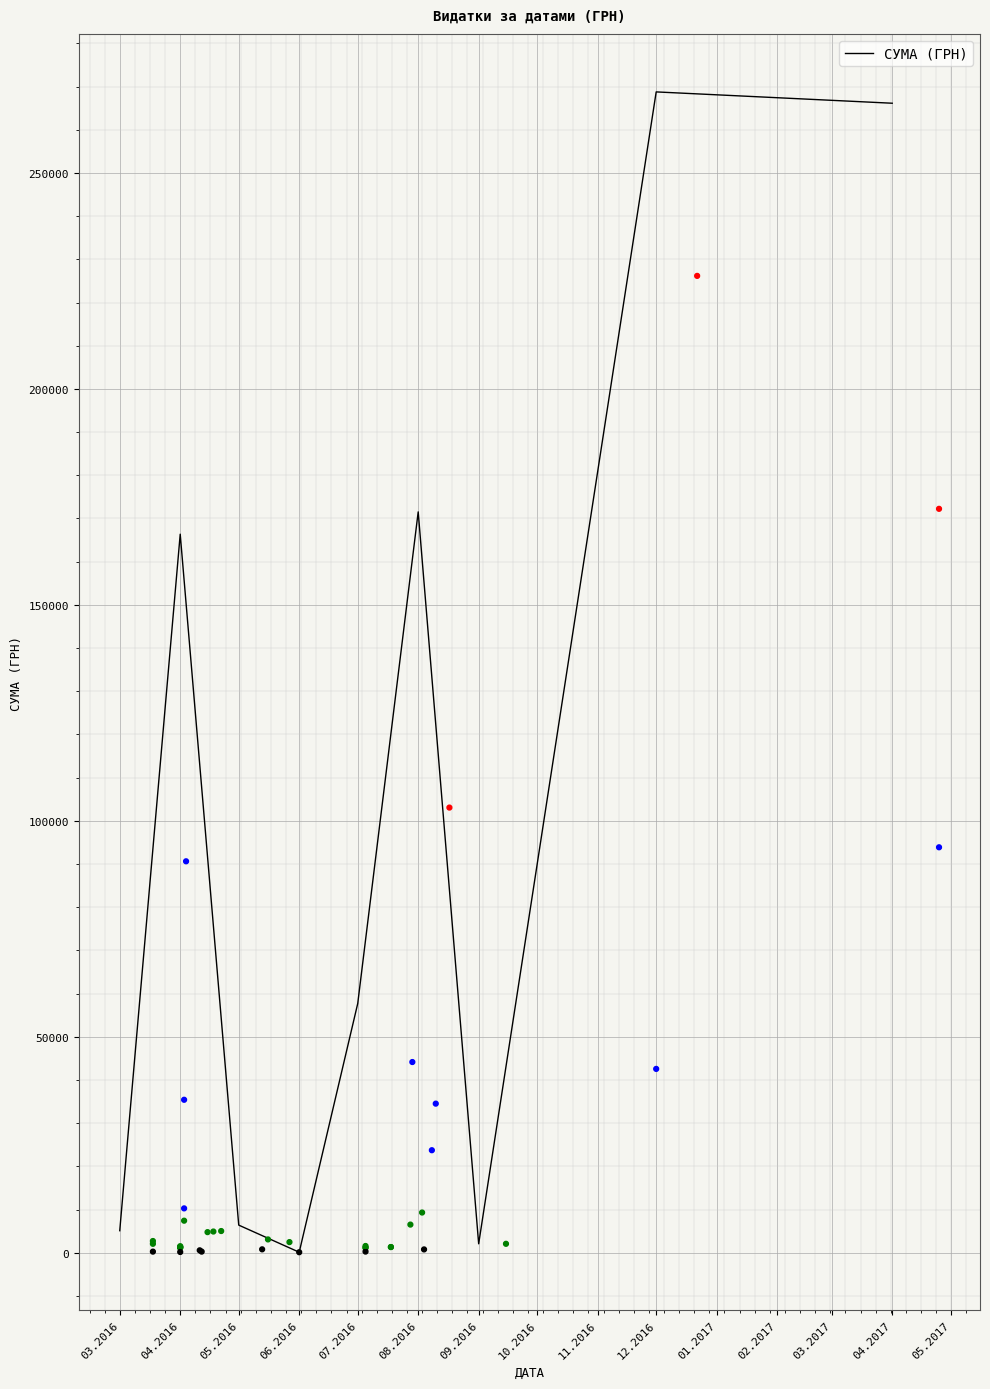

The value of СУМА (ГРН) at 07.2016 is 35973.7. True or false?

False